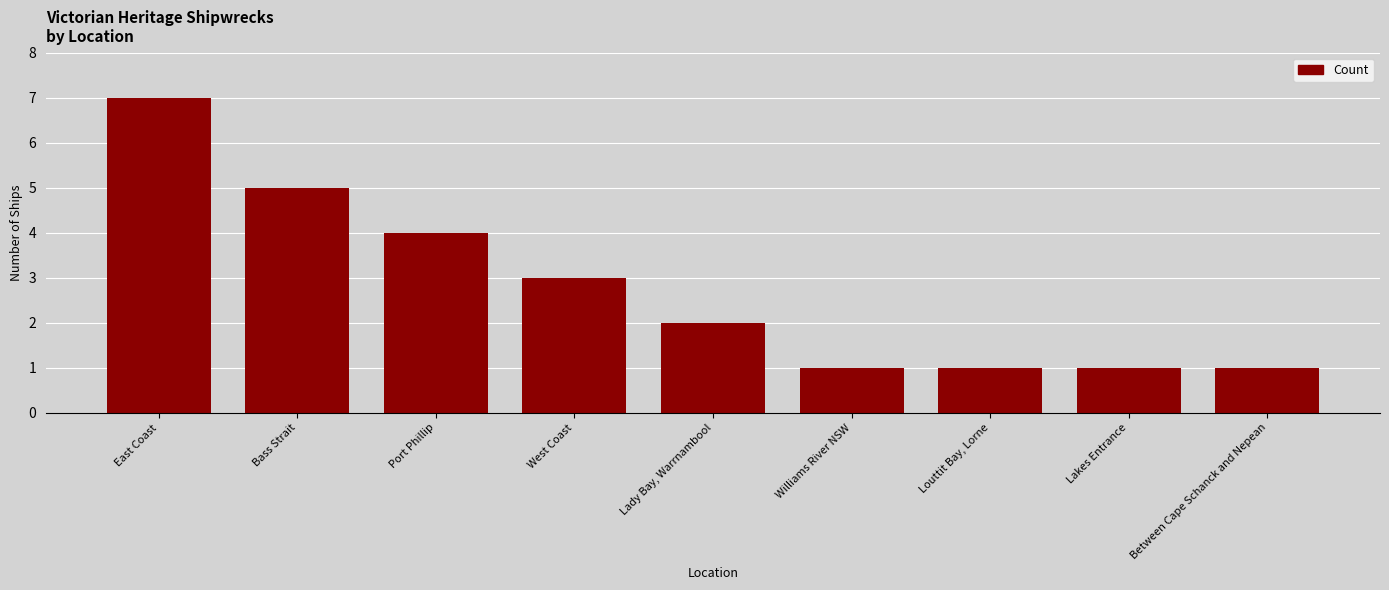

How many values are between 1 and 4?

7